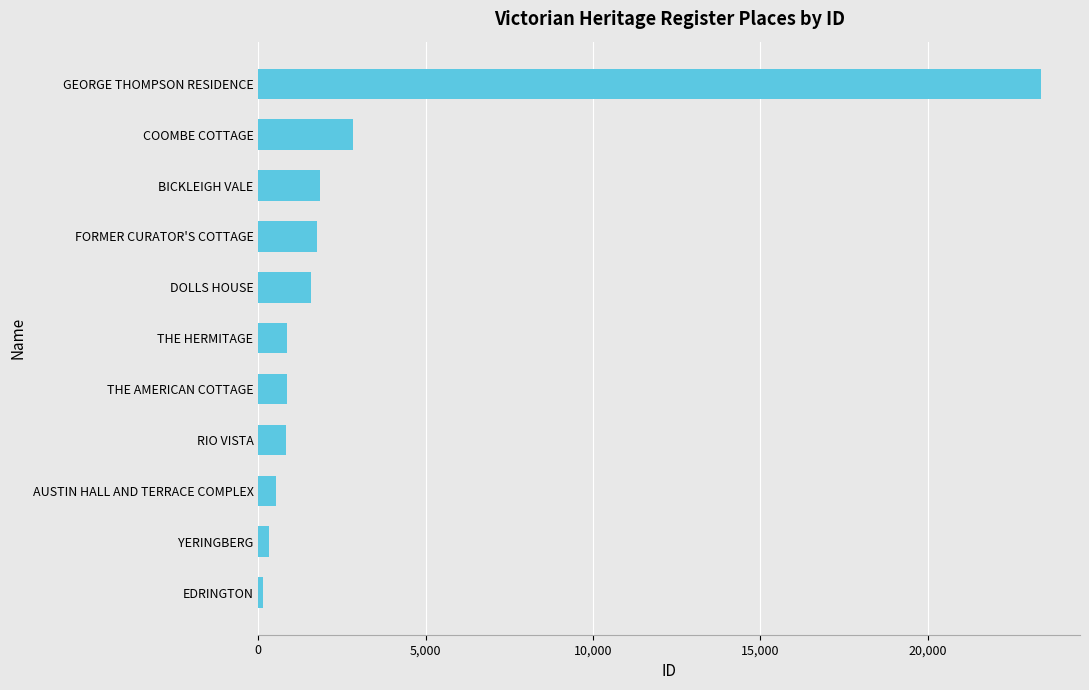

At which category does the chart reach its peak across all series?

GEORGE THOMPSON RESIDENCE